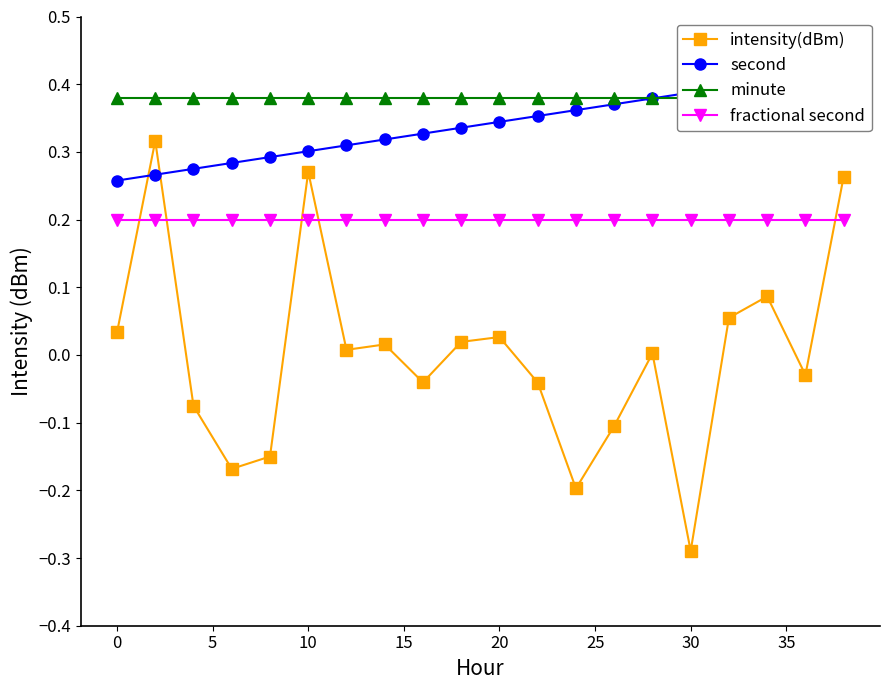

Does the chart display data point markers on the line(s)?

Yes